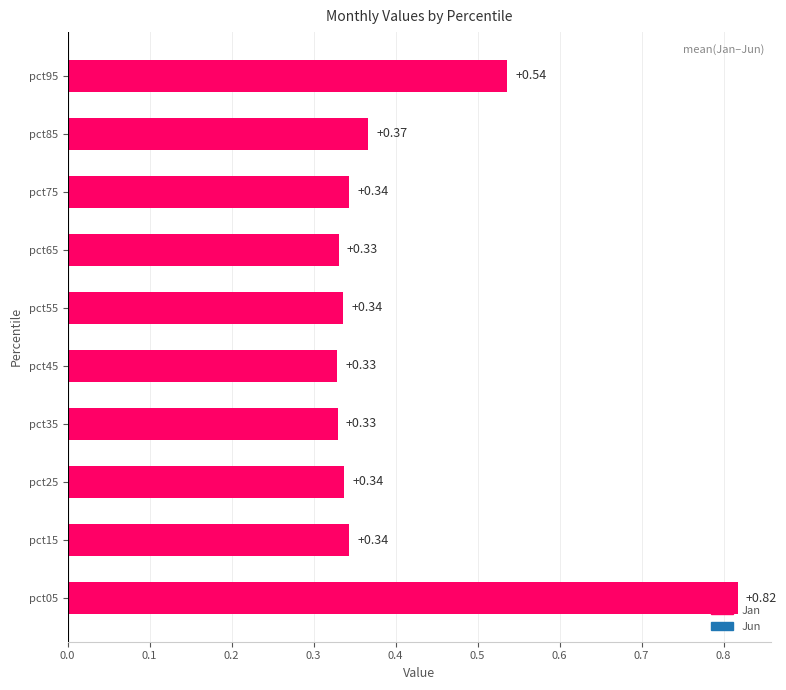

What is the sum of all values?

4.1